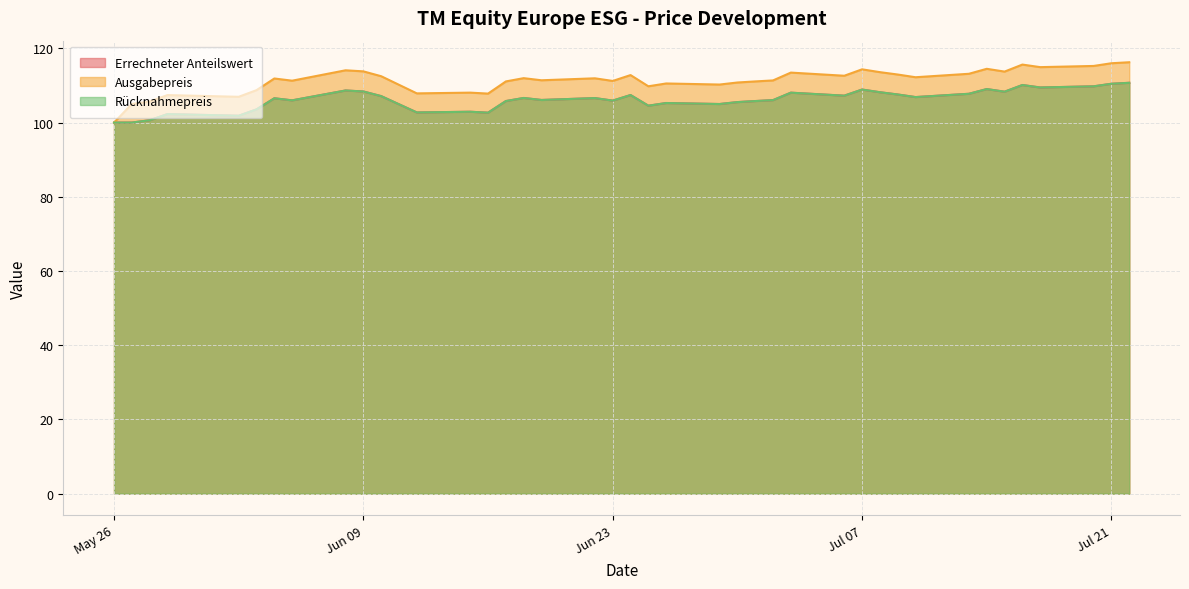

What position from the right is 2020-07-20?

3